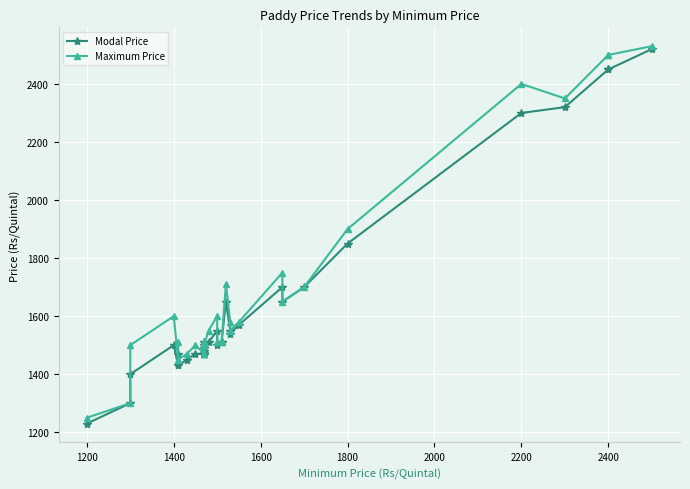

How many lines are shown in the chart?

2